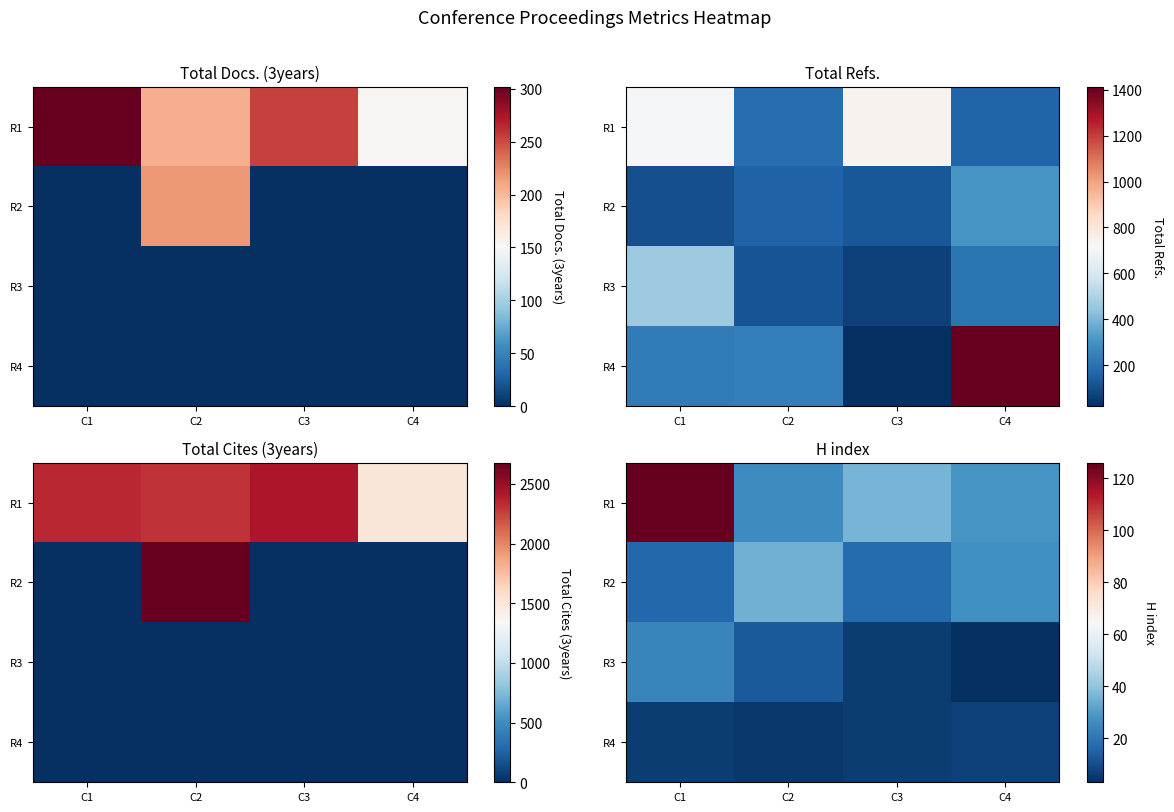

At which label does R2 first exceed 27?

C2